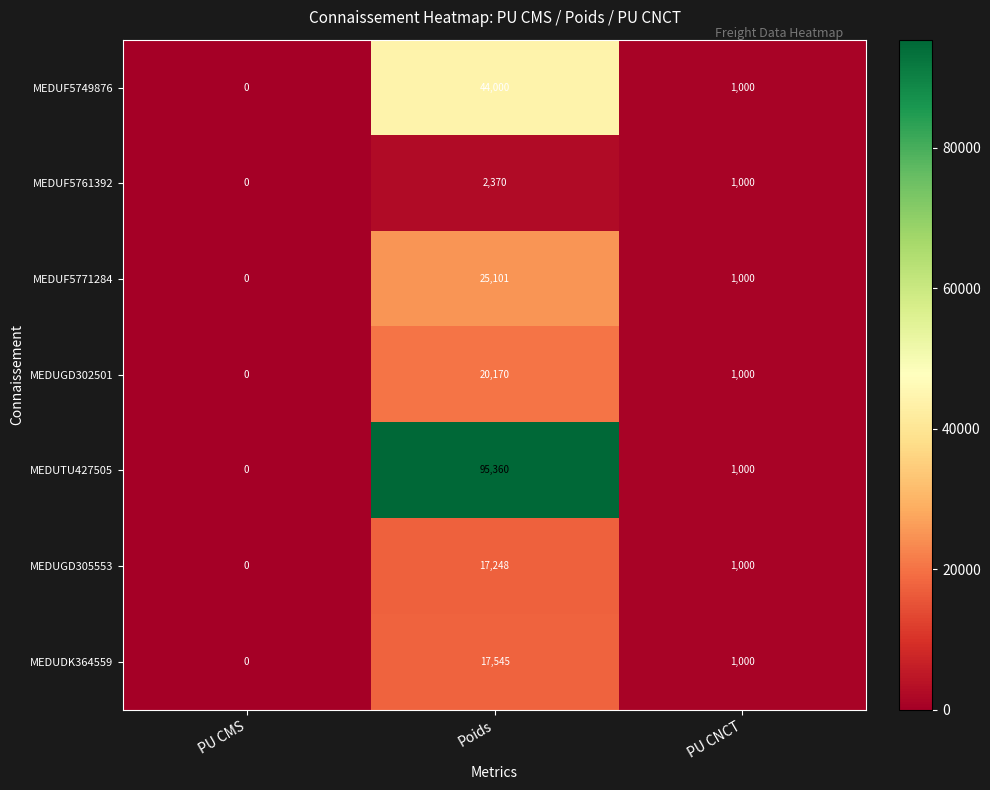

What is the average value of the MEDUF5761392 series?

1123